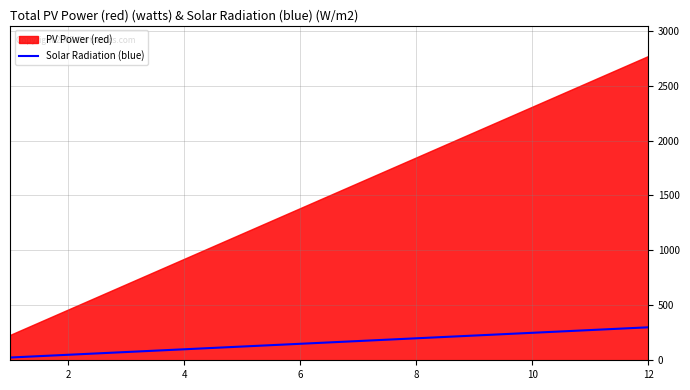

What is the ratio of the value at 12 to the value at 8?

1.4